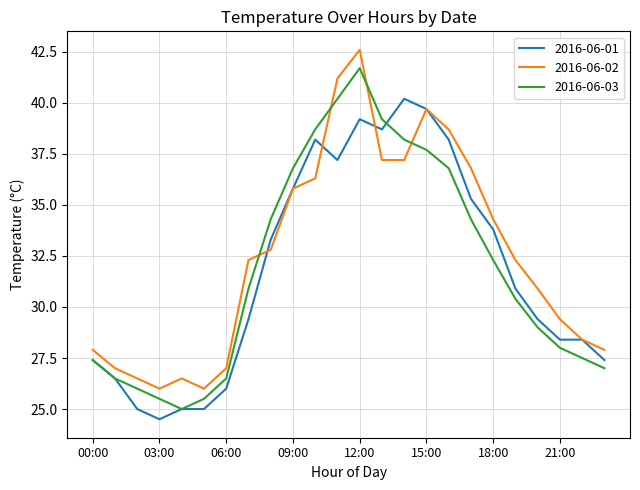

True or false: 2016-06-02 and 2016-06-03 intersect in this chart.

True